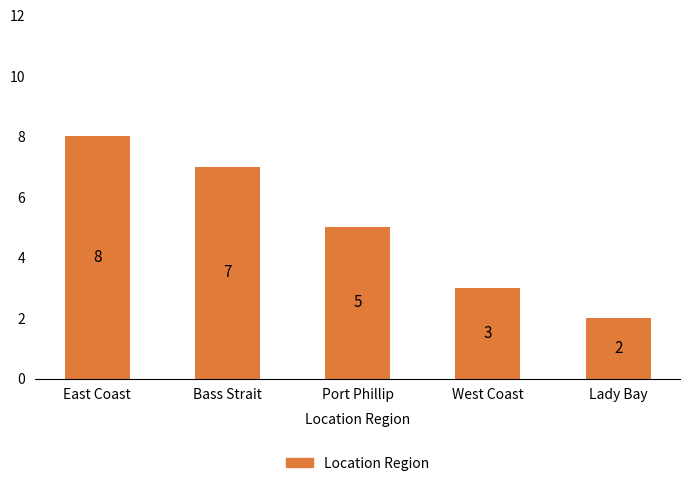

Are the bars grouped side by side (vs. stacked)?

No